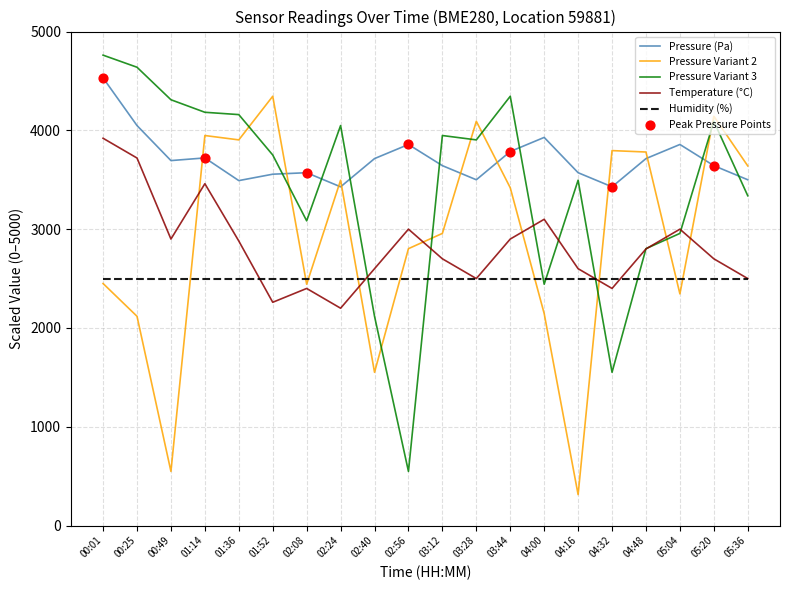

The value of Pressure (Pa) at 00:01 is 4530.9. True or false?

True